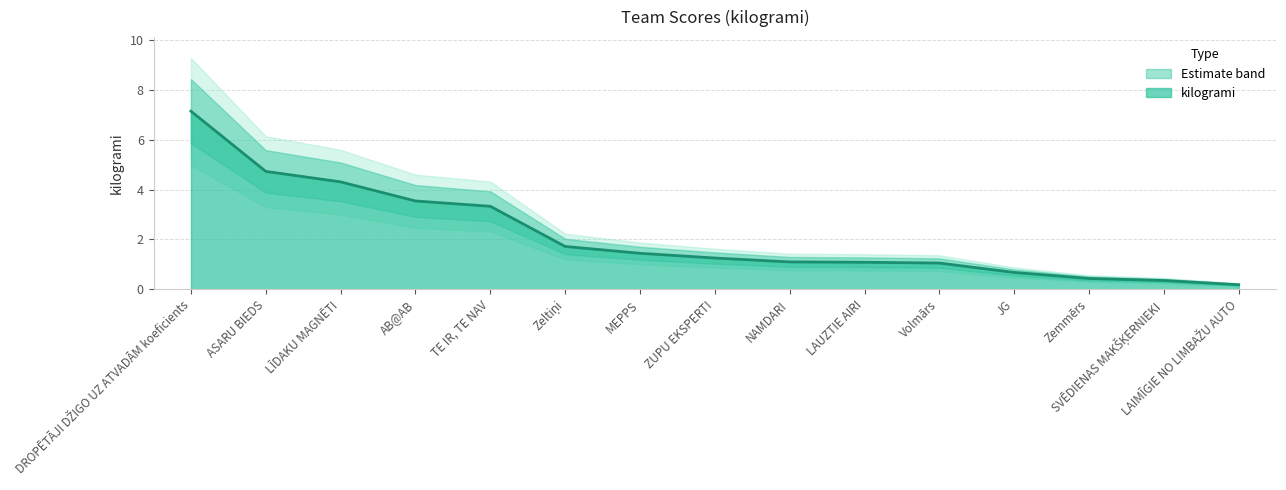

How many lines are shown in the chart?

1